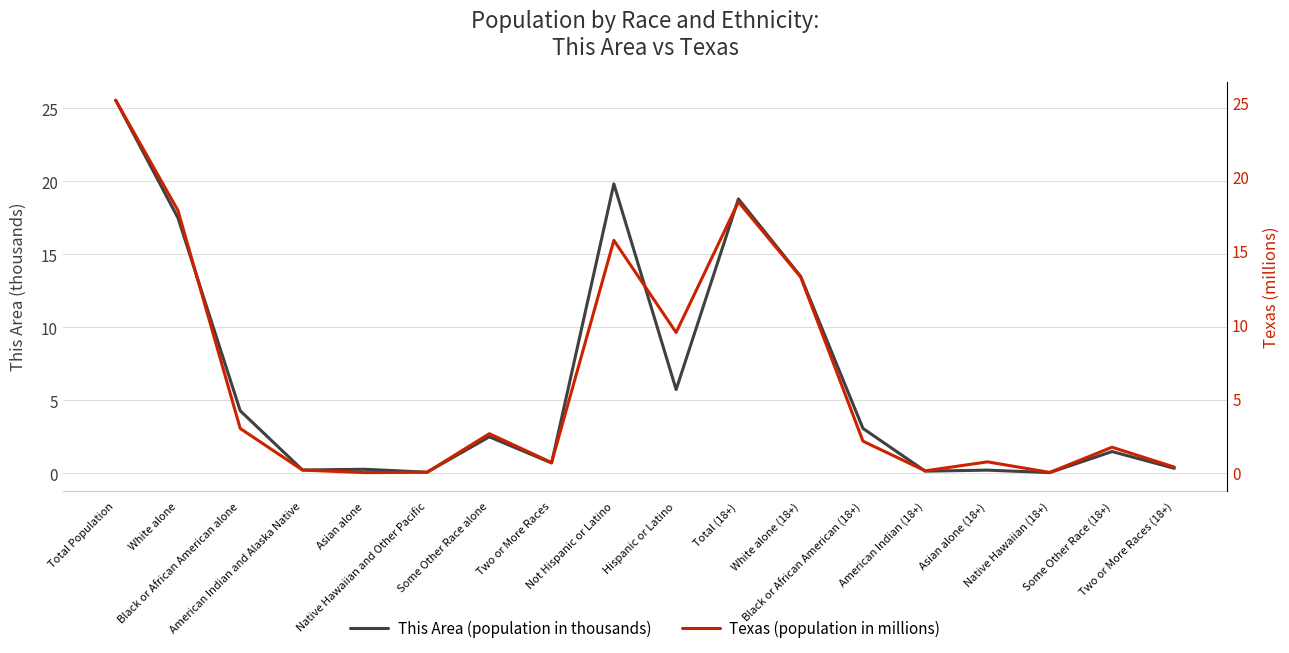

What position from the left is Total (18+)?

11